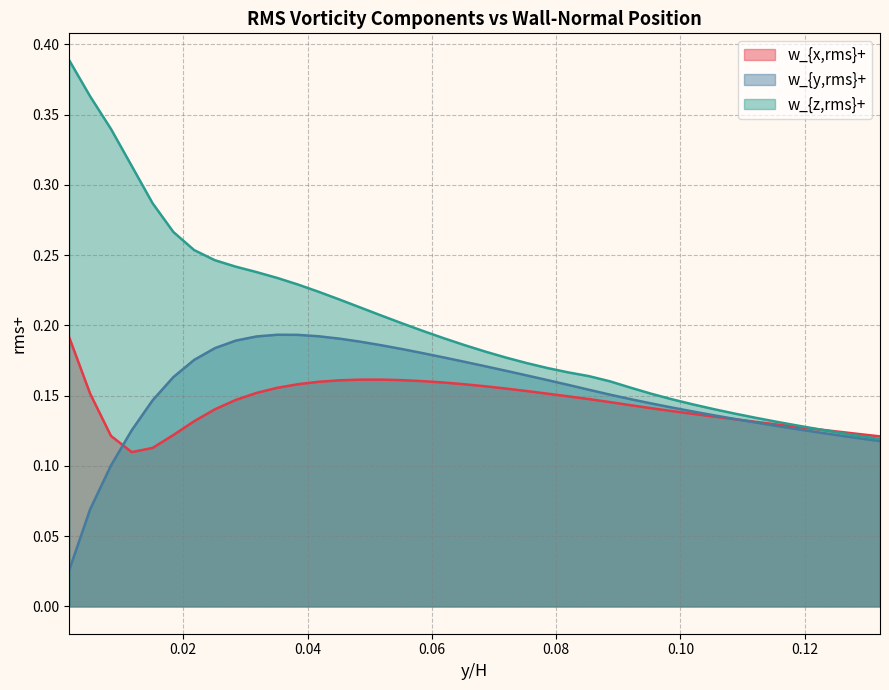

What is the sum of all w_{z,rms}+ values?

8.0